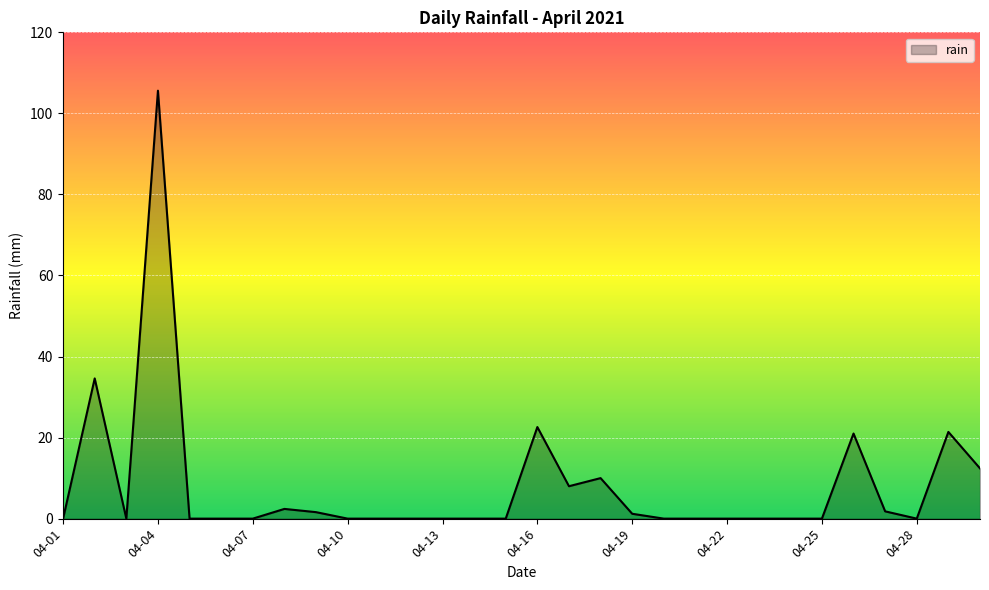

What is the greatest value displayed?

105.6